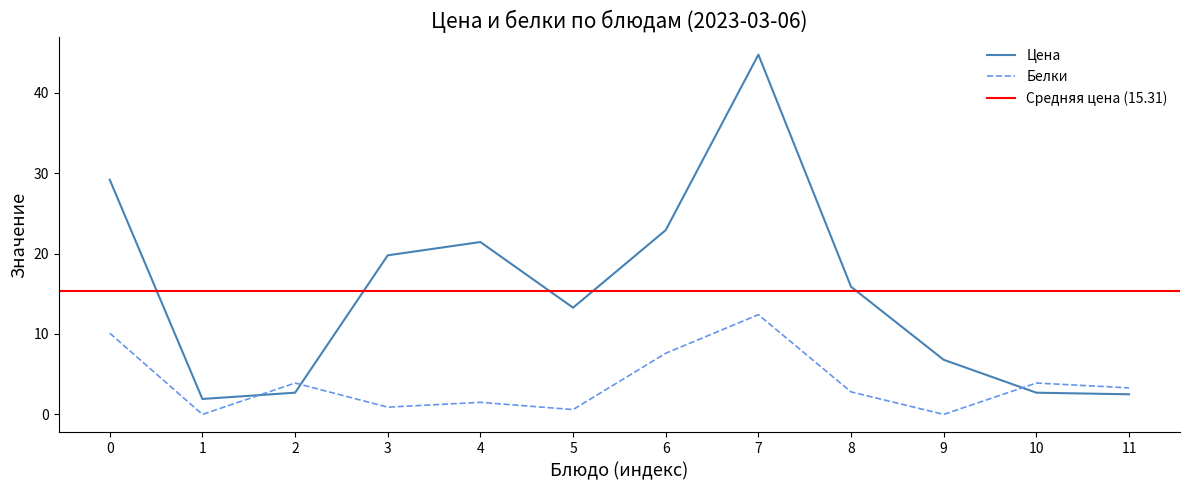

Is the value of Белки at 3 greater than the value of Цена at 0?

No